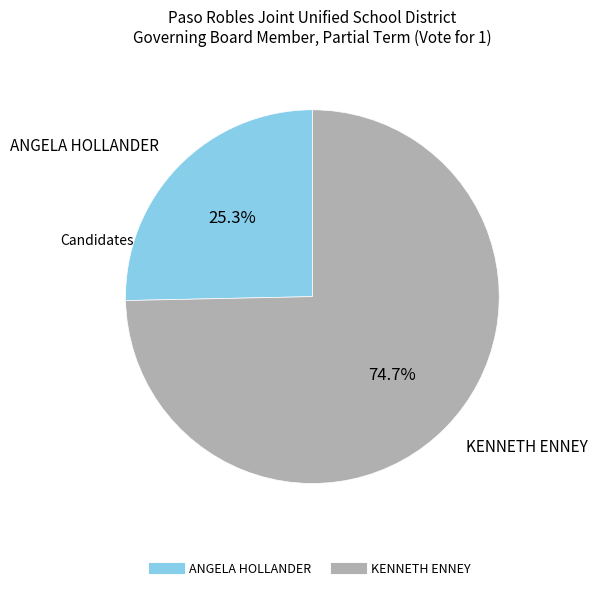

Is there any slice that represents more than half of the pie?

Yes